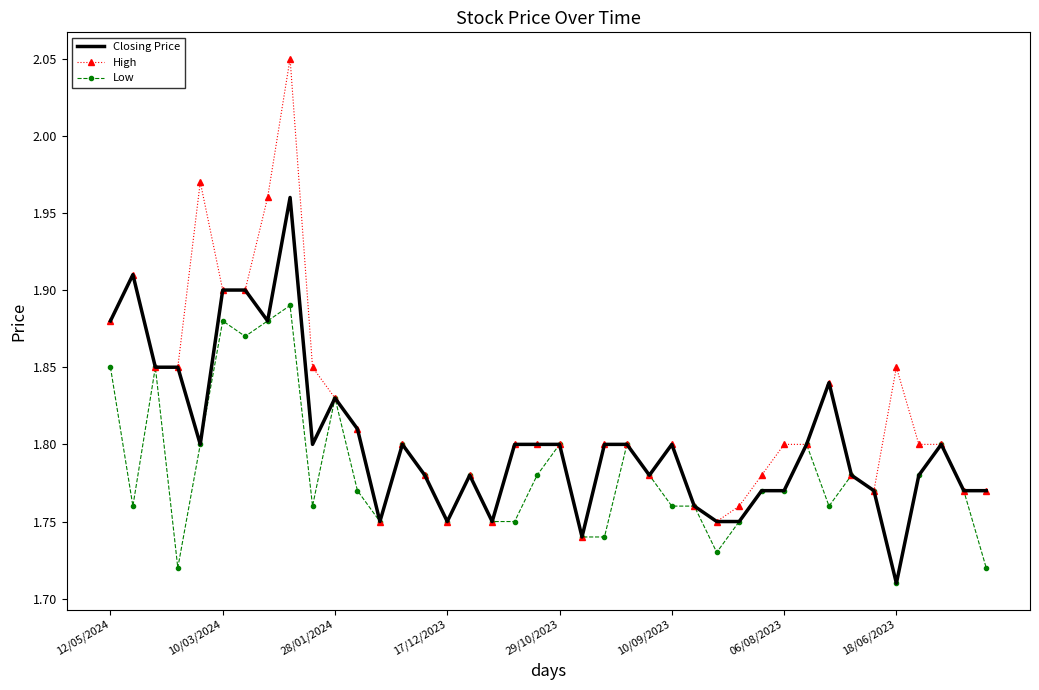

Which series has the largest range (max minus min)?

High